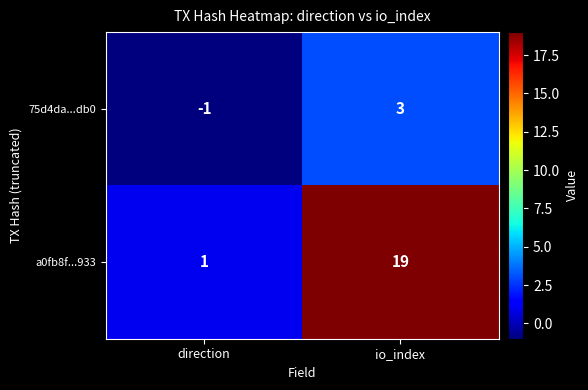

At which label does 75d4da...db0 reach its peak?

io_index